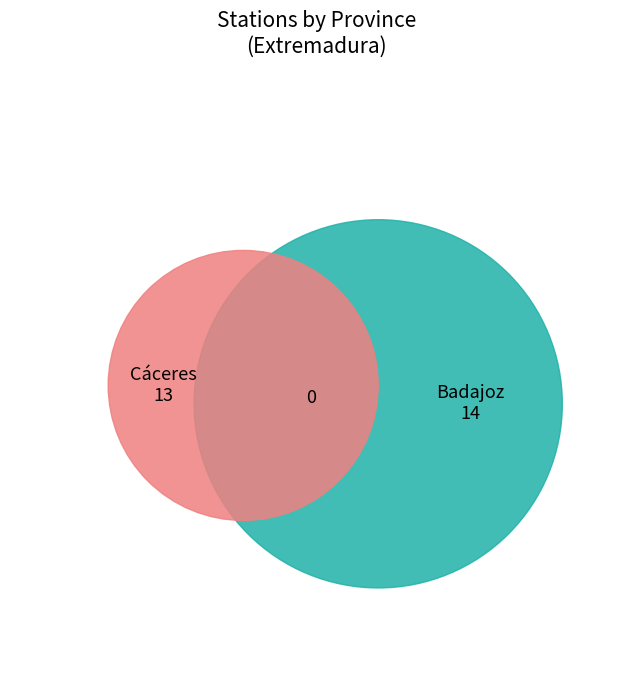

Is it true that Badajoz is 52% of the pie?

True